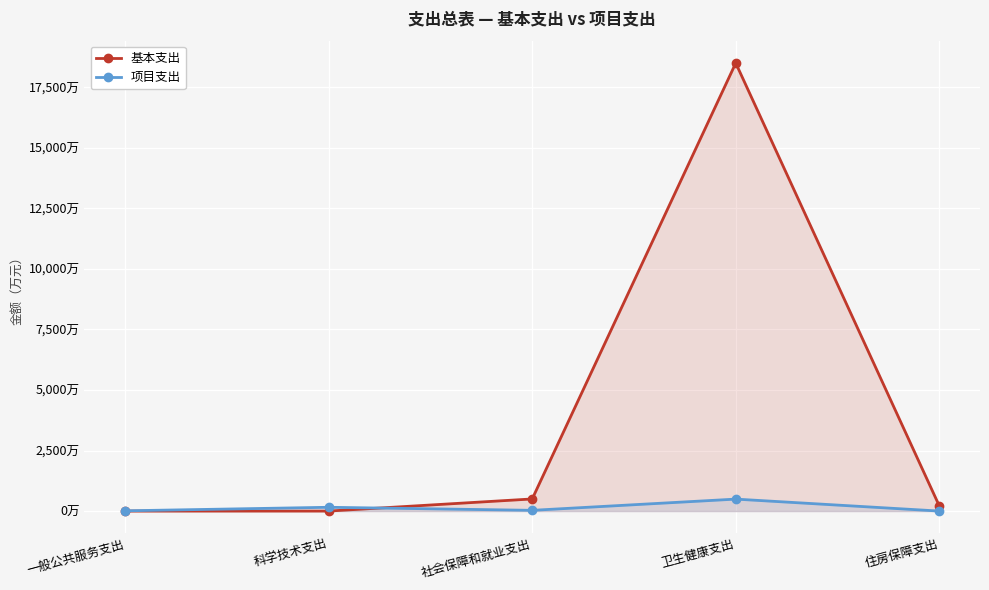

Rank the series by their maximum value, from highest to lowest.

基本支出, 项目支出